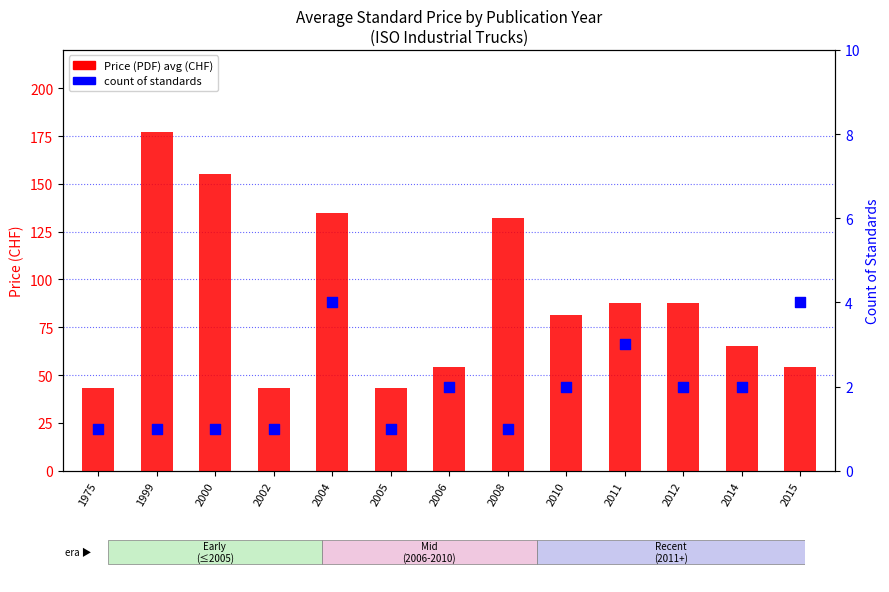

At how many categories does at least one series exceed 165?

1